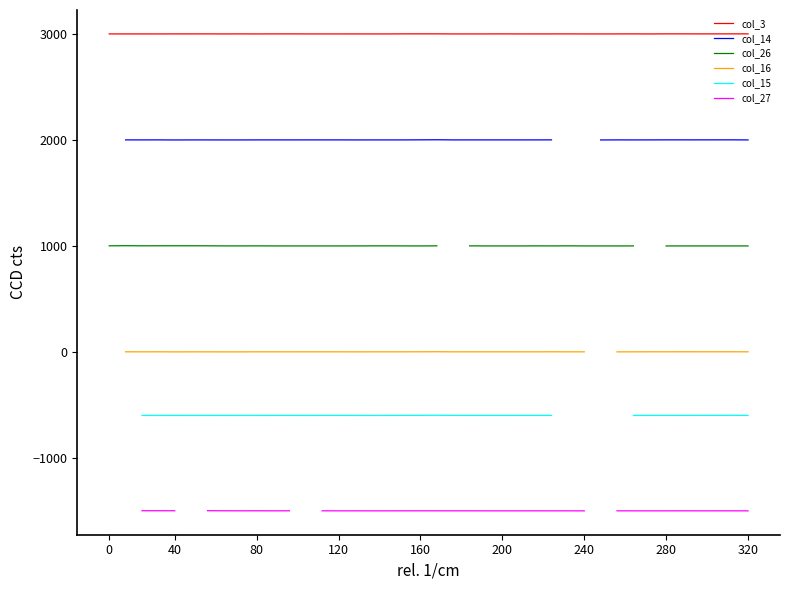

How many interior local valleys does the col_26 series have?

5